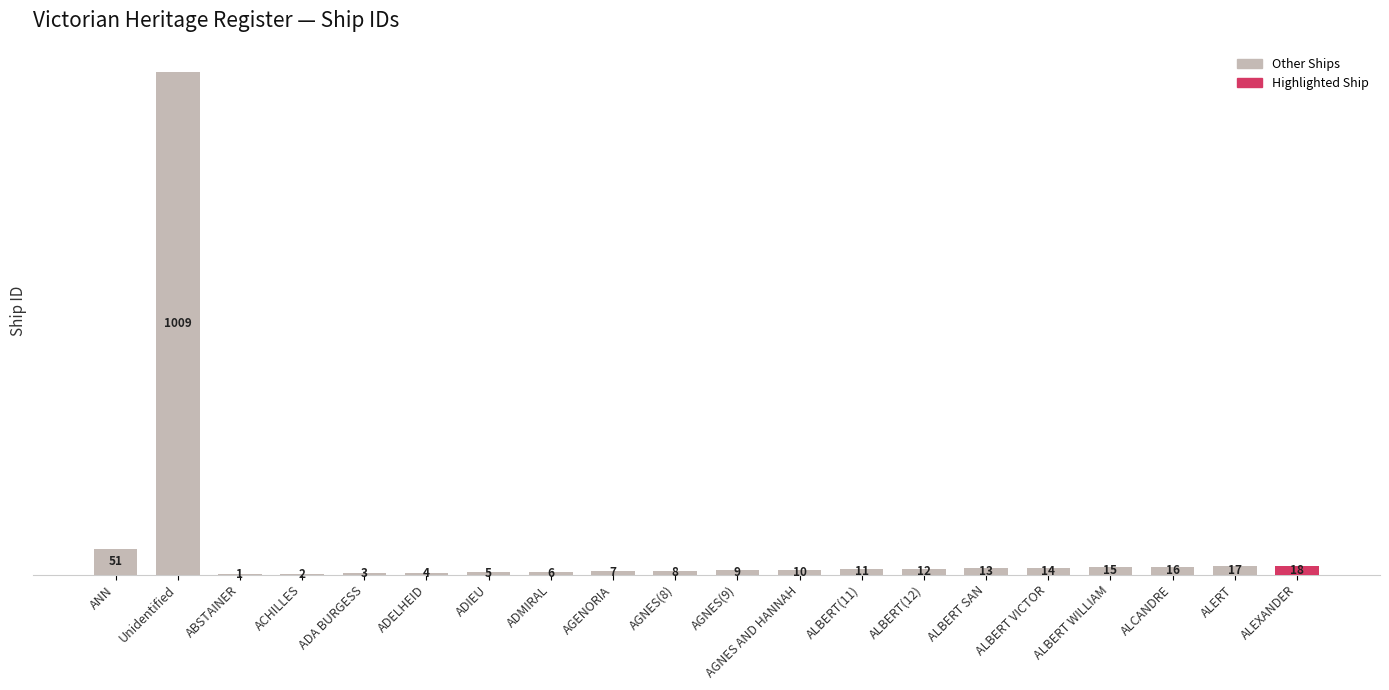

Count the number of data series in this chart.

1